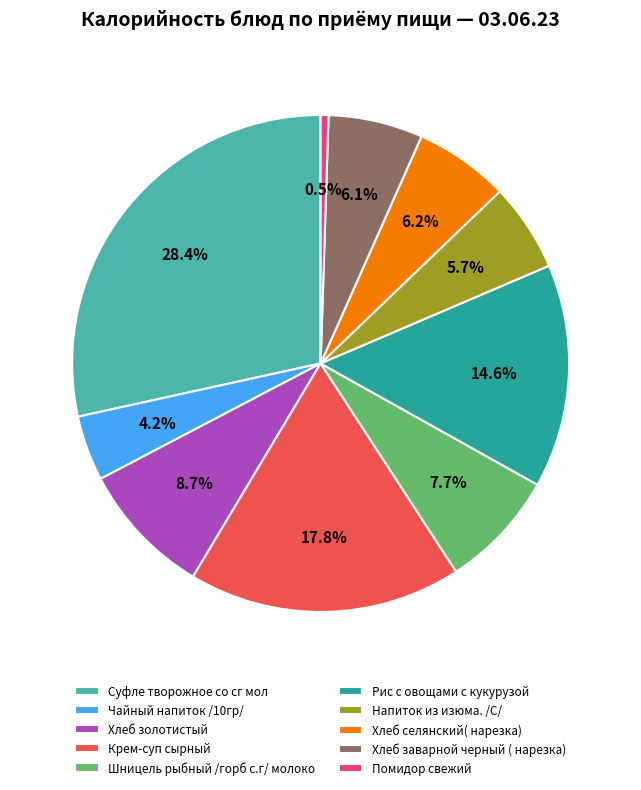

Which category has the biggest portion of the pie?

Суфле творожное со сг мол